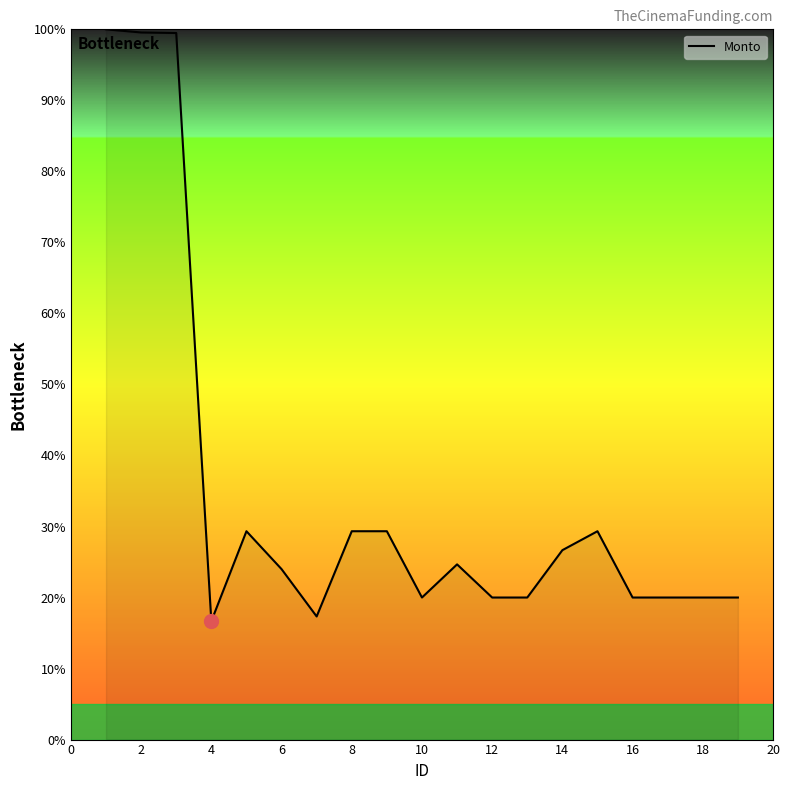

What is the difference between the maximum and minimum values?

83.3